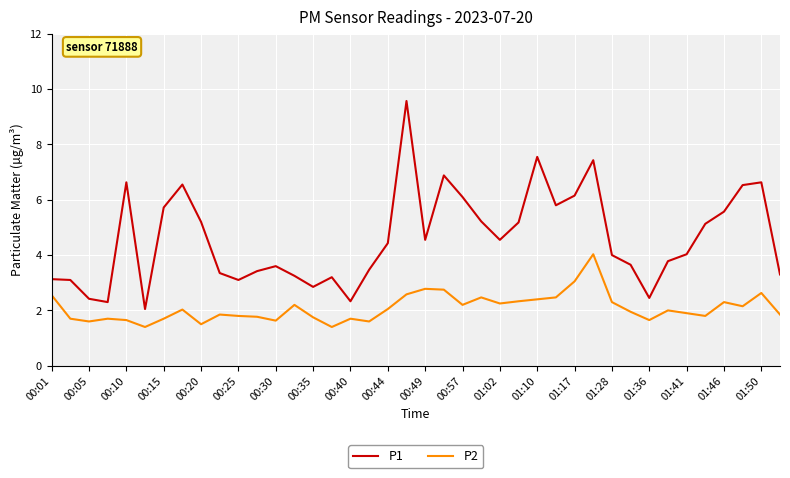

What is the smallest value displayed?

1.4